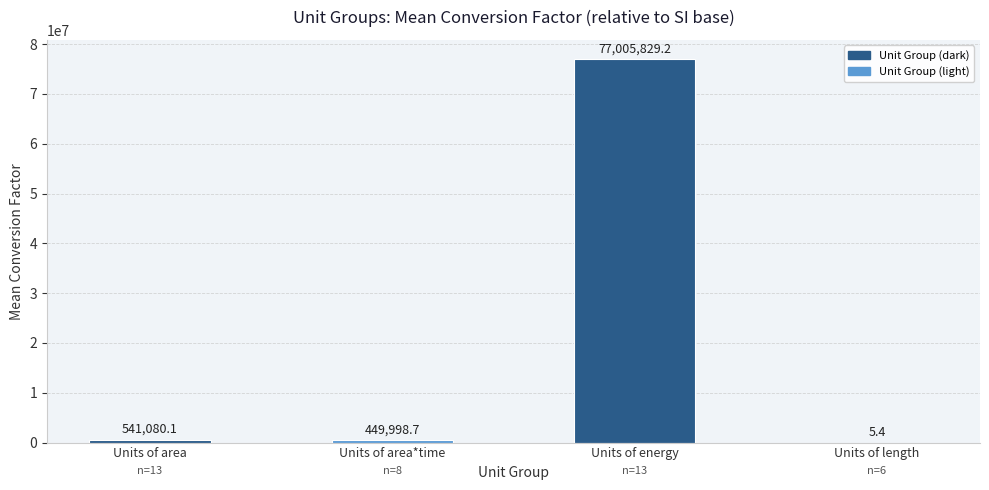

Reading left to right, transcribe all the data shown in this chart.

Units of area=541080.1	Units of area*time=449998.7	Units of energy=77005829.2	Units of length=5.4